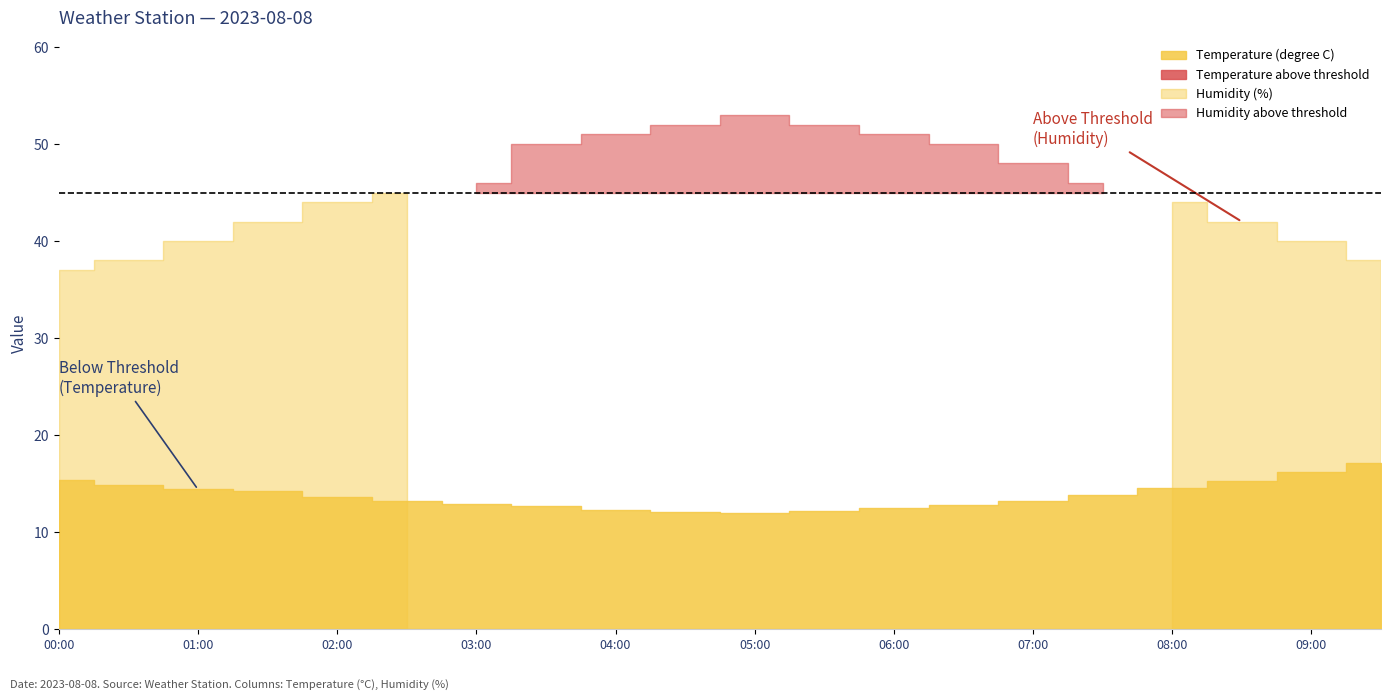

Reading left to right, extract all data points from this chart.

Temperature (degree C): 2023-08-08T00:00:00=15.4	2023-08-08T00:30:00=14.9	2023-08-08T01:00:00=14.4	2023-08-08T01:30:00=14.2	2023-08-08T02:00:00=13.6	2023-08-08T02:30:00=13.2	2023-08-08T03:00:00=12.9	2023-08-08T03:30:00=12.7	2023-08-08T04:00:00=12.3	2023-08-08T04:30:00=12.1	2023-08-08T05:00:00=12.0	2023-08-08T05:30:00=12.2	2023-08-08T06:00:00=12.5	2023-08-08T06:30:00=12.8	2023-08-08T07:00:00=13.2	2023-08-08T07:30:00=13.8	2023-08-08T08:00:00=14.5	2023-08-08T08:30:00=15.3	2023-08-08T09:00:00=16.2	2023-08-08T09:30:00=17.1
Humidity (%): 2023-08-08T00:00:00=37.0	2023-08-08T00:30:00=38.0	2023-08-08T01:00:00=40.0	2023-08-08T01:30:00=42.0	2023-08-08T02:00:00=44.0	2023-08-08T02:30:00=45.0	2023-08-08T03:00:00=46.0	2023-08-08T03:30:00=50.0	2023-08-08T04:00:00=51.0	2023-08-08T04:30:00=52.0	2023-08-08T05:00:00=53.0	2023-08-08T05:30:00=52.0	2023-08-08T06:00:00=51.0	2023-08-08T06:30:00=50.0	2023-08-08T07:00:00=48.0	2023-08-08T07:30:00=46.0	2023-08-08T08:00:00=44.0	2023-08-08T08:30:00=42.0	2023-08-08T09:00:00=40.0	2023-08-08T09:30:00=38.0